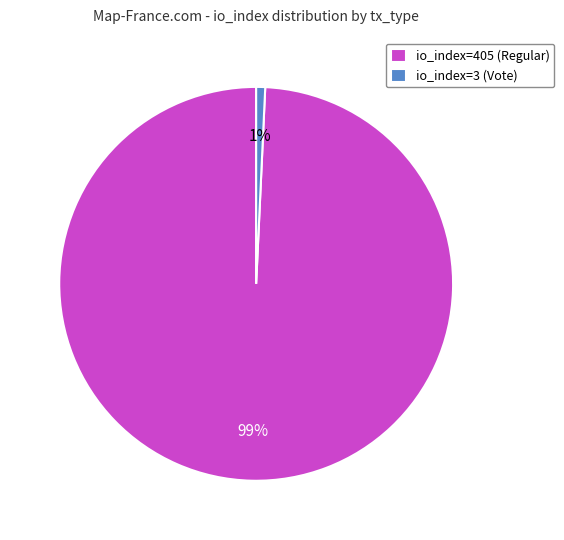

Rank the categories by value from highest to lowest.

io_index=405 (Regular), io_index=3 (Vote)